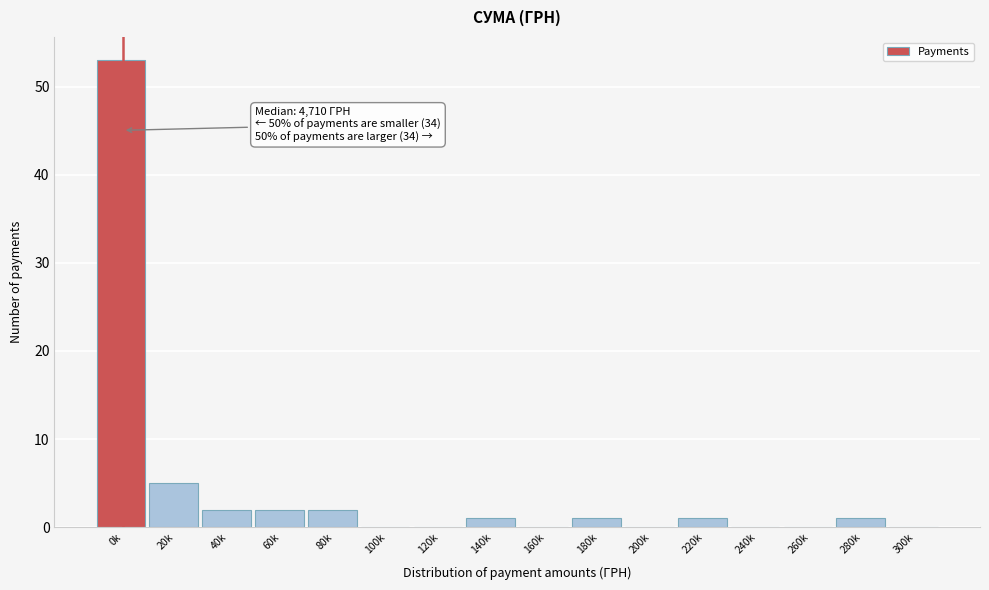

Reading left to right, extract all data points from this chart.

0k=53	20k=5	40k=2	60k=2	80k=2	100k=0	120k=0	140k=1	160k=0	180k=1	200k=0	220k=1	240k=0	260k=0	280k=1	300k=0